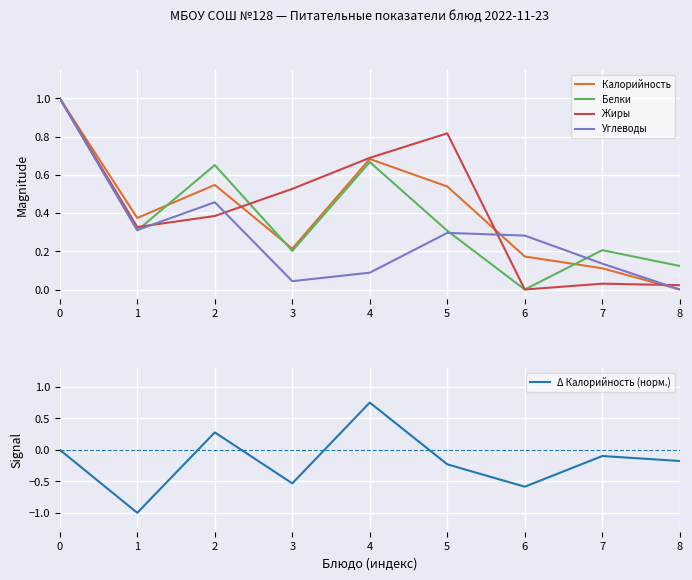

What is the spread (max minus min) of values at 5?

1.0